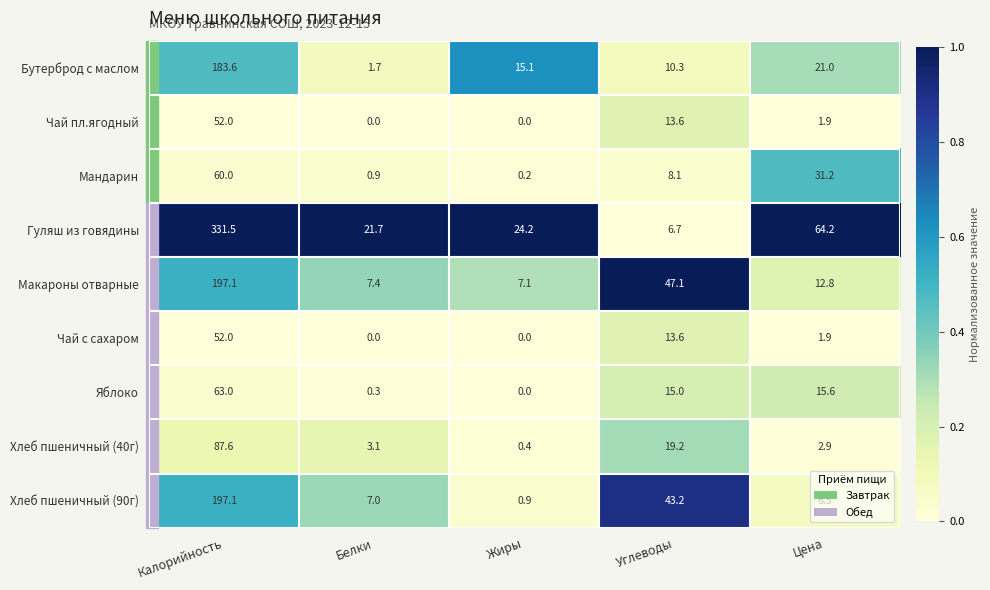

Between Белки and Жиры, which series saw the biggest shift?

Бутерброд с маслом